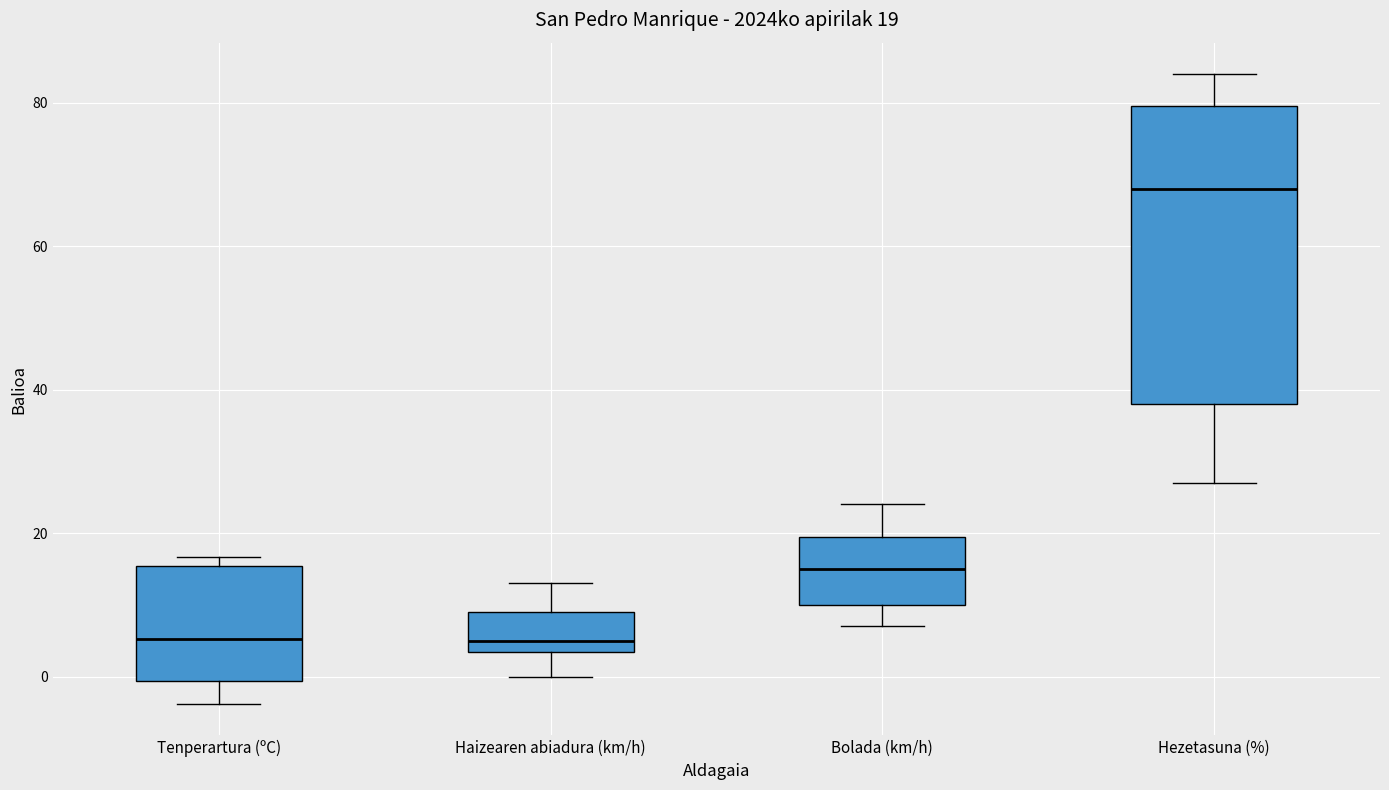

Which box is the tallest, from its lower edge to its upper edge?

Hezetasuna (%)